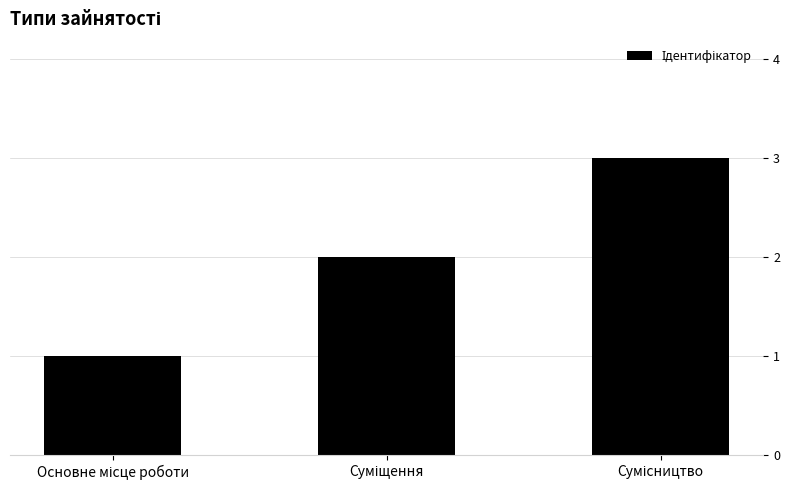

What is the greatest value displayed?

3